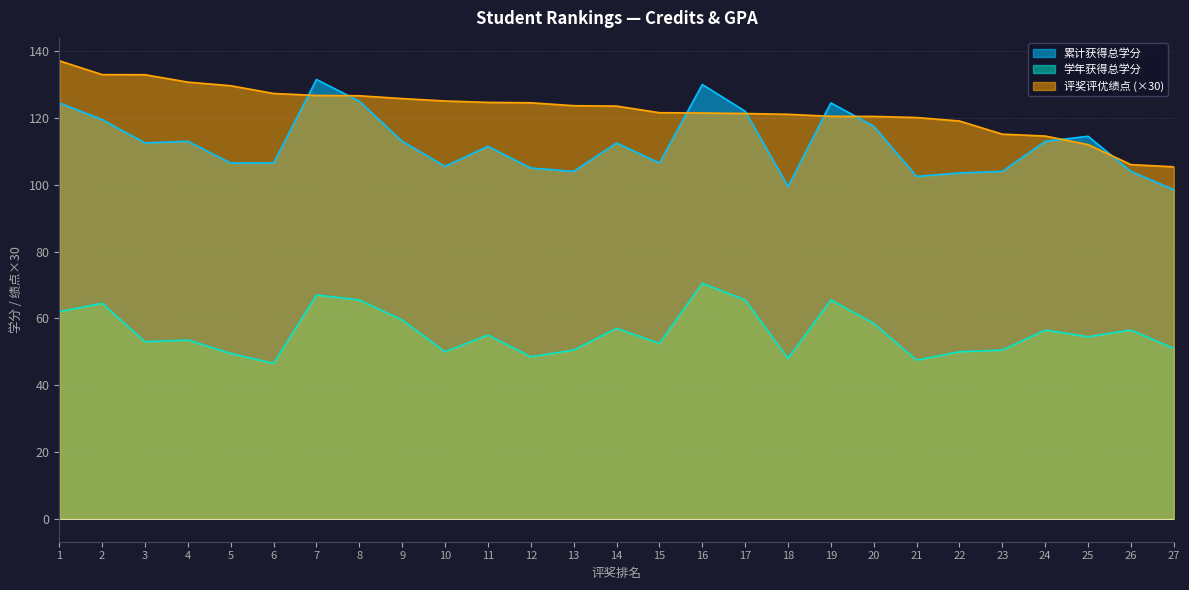

Count the number of categories in the chart.

27